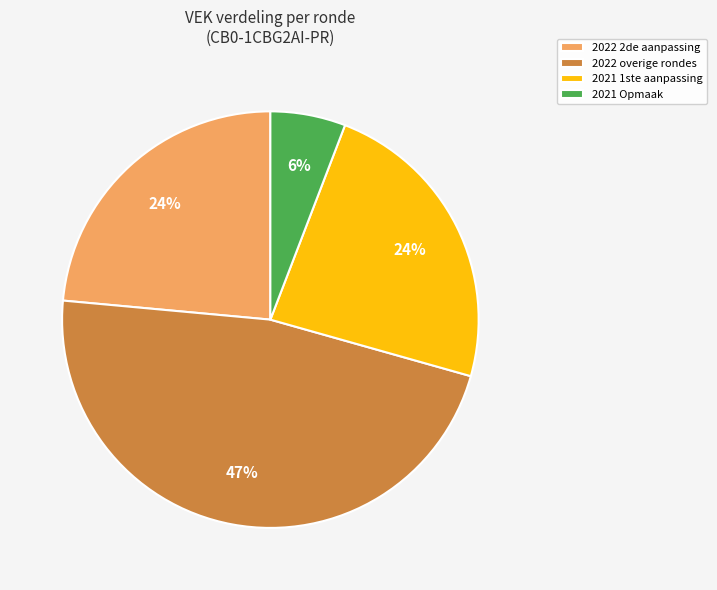

To the nearest percent, what is the average slice percentage?

25%